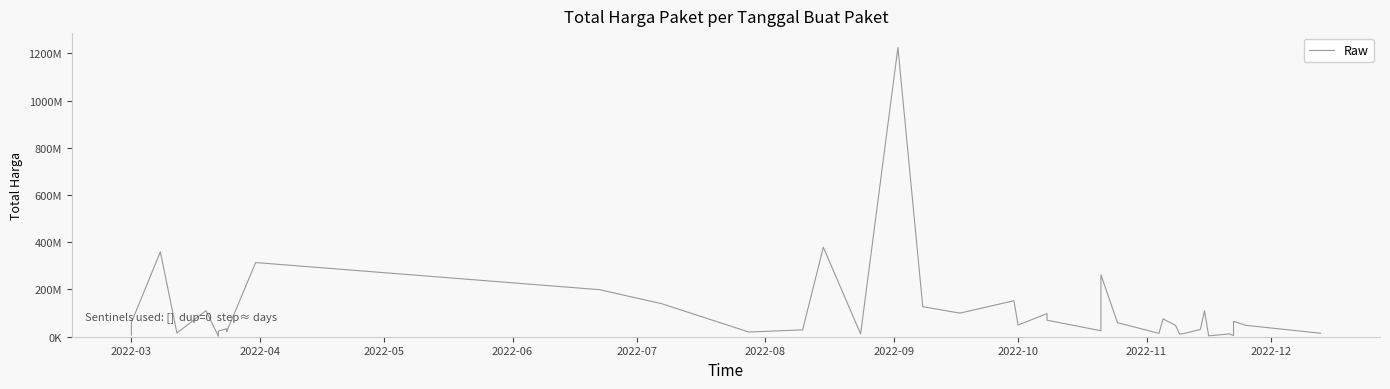

What is the value of the 12th point from the left?

199200000